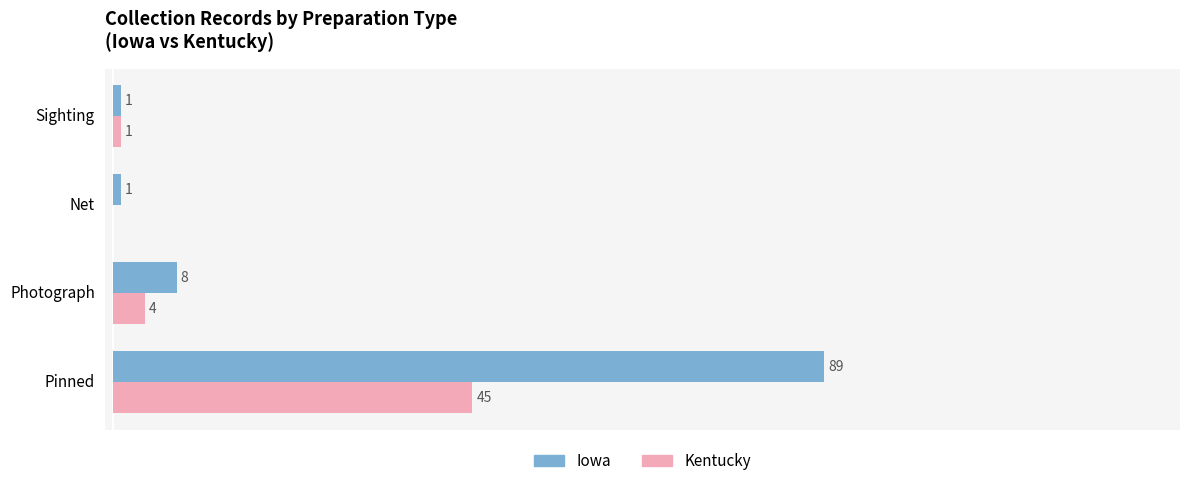

Which series has the largest total across all categories?

Iowa